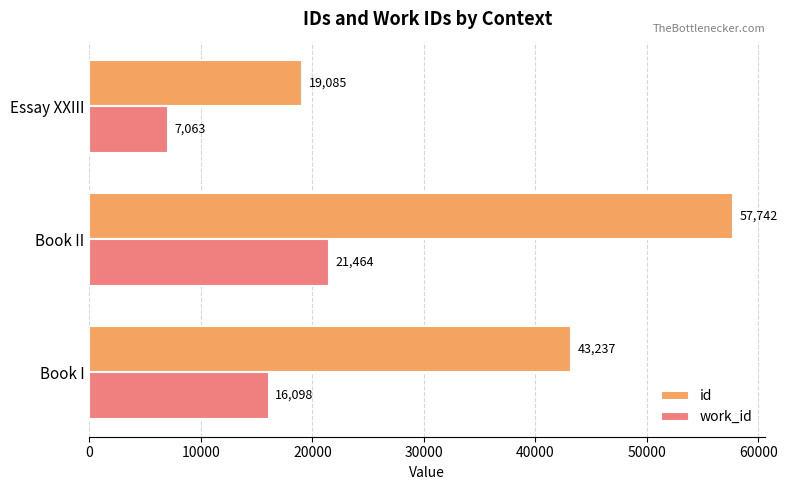

Count the work_id values in the range 7063 to 21464.

3